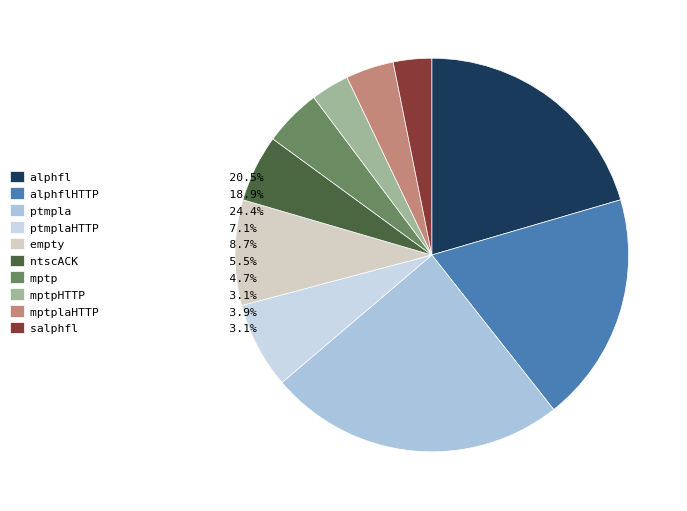

What is the largest slice in the pie chart?

ptmpla